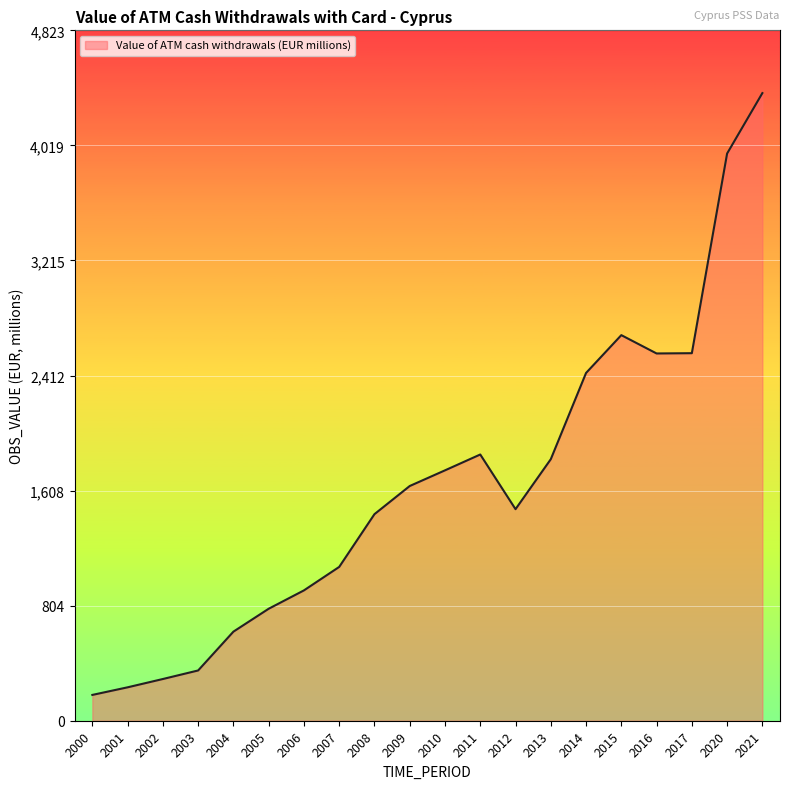

Which category has the highest value across all series?

2021